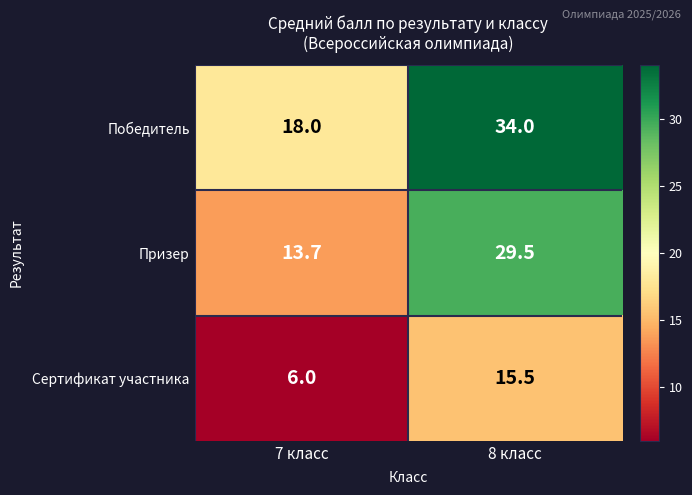

What is the greatest value displayed?

34.0